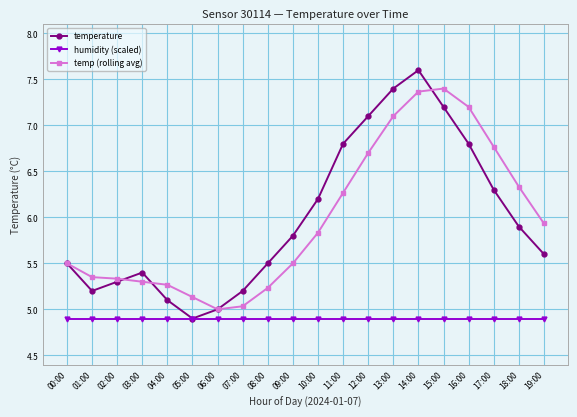

At which category is the sum across all series the highest?

14:00